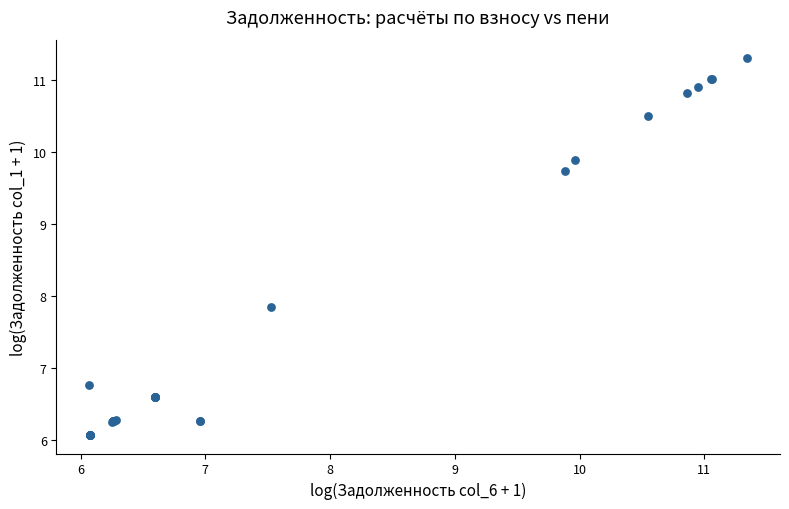

What Y value in the scatter plot is closest to 8?

7.8